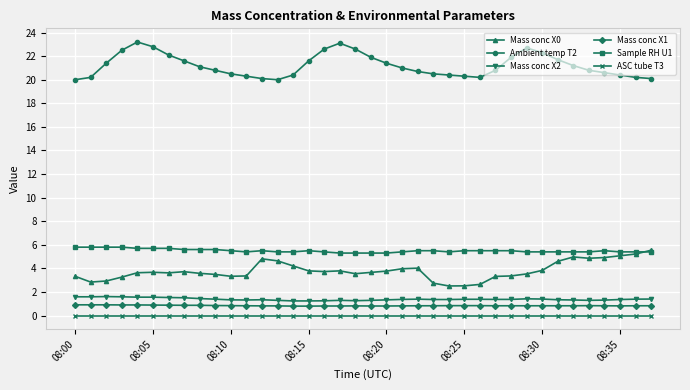

True or false: Mass conc X2 and Sample RH U1 intersect in this chart.

False